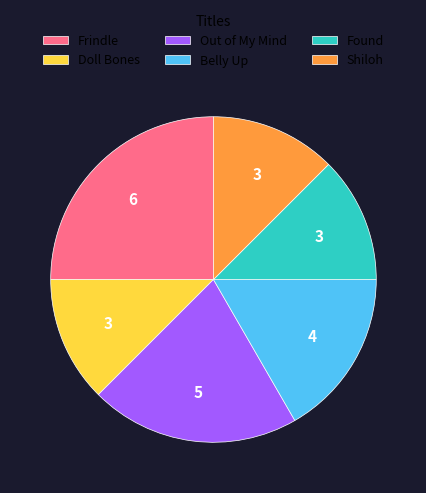

Is there a majority slice in this chart?

No